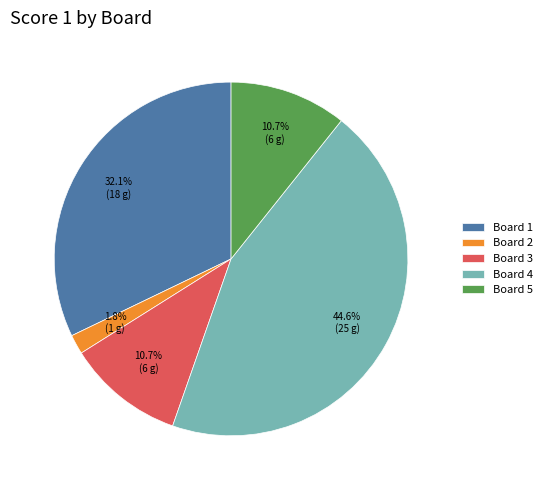

Is it true that Board 4 is 35% of the pie?

False